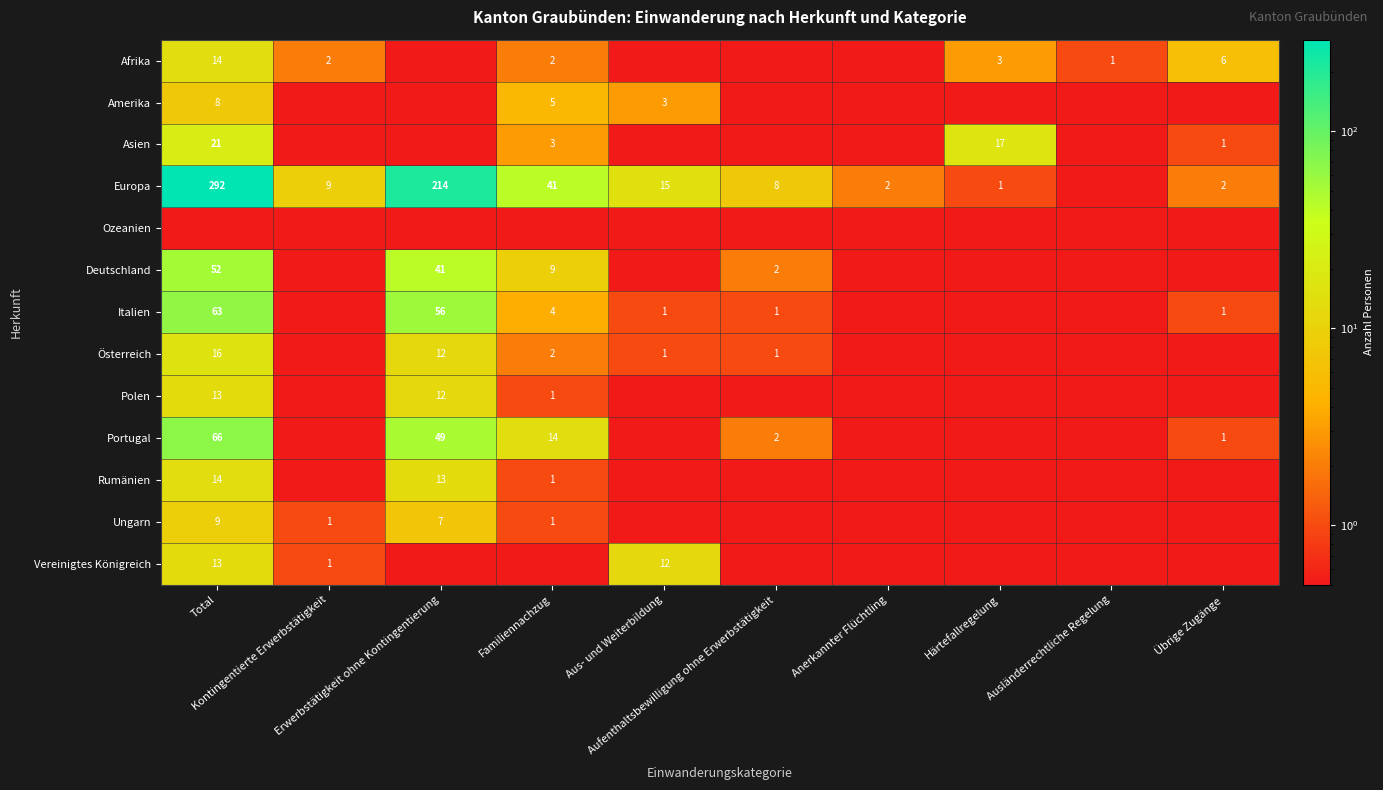

Which series has the largest range (max minus min)?

Europa